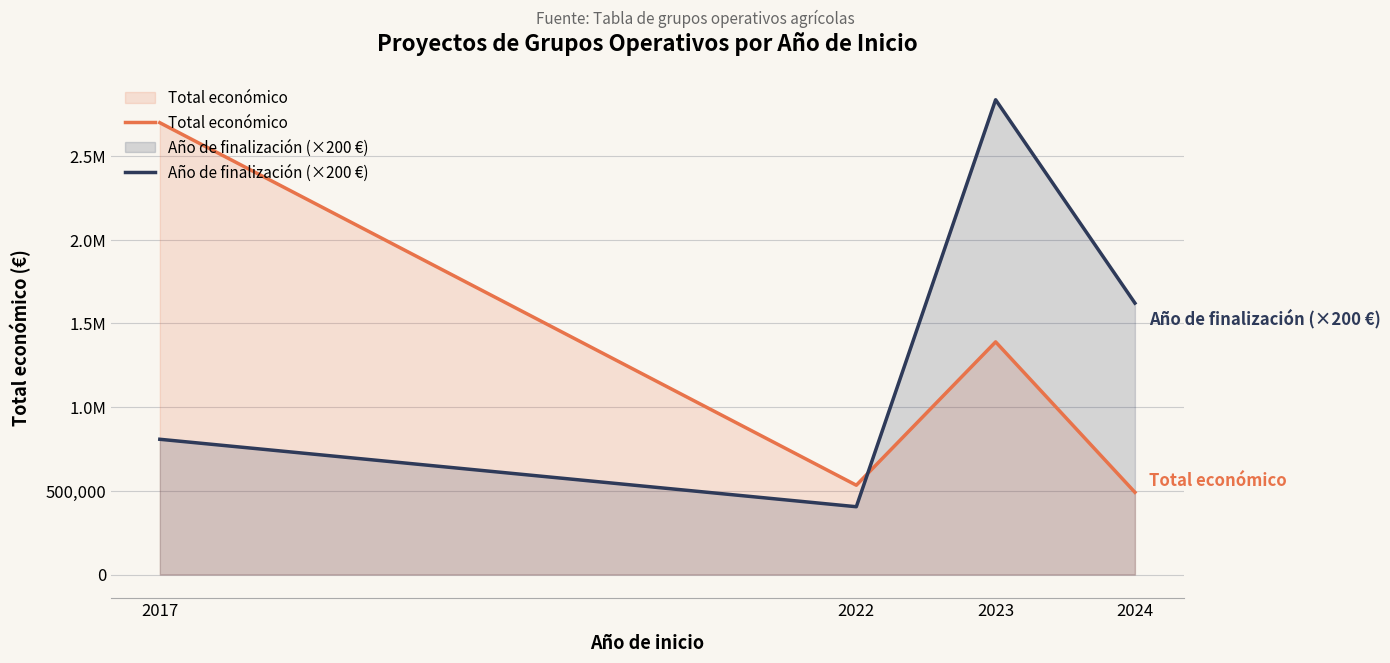

What value does the Año de finalización (×200 €) series have at 2023, to the nearest 100?

2836600